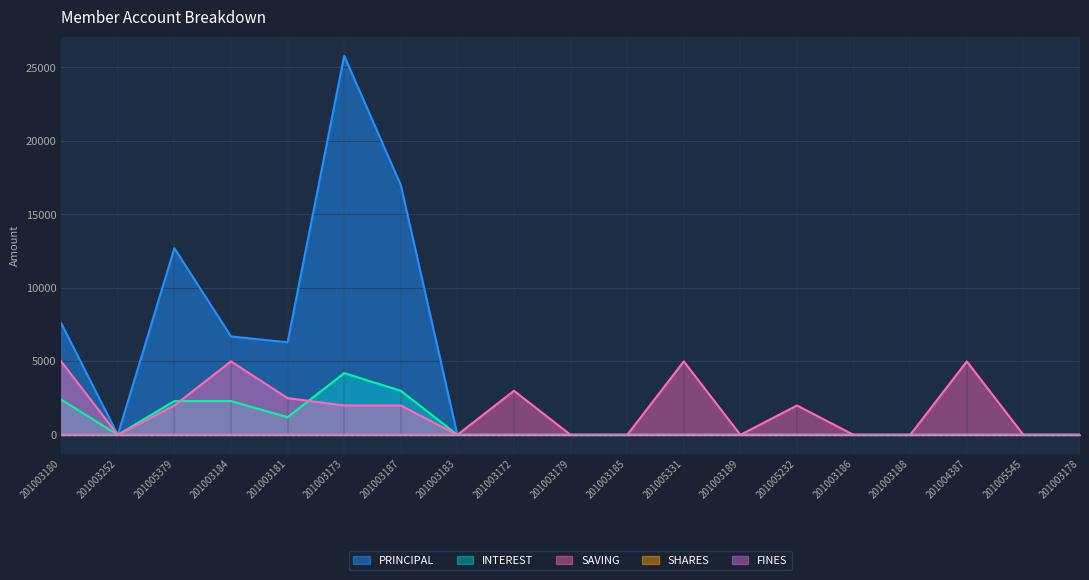

At which category is the sum across all series the highest?

201003173